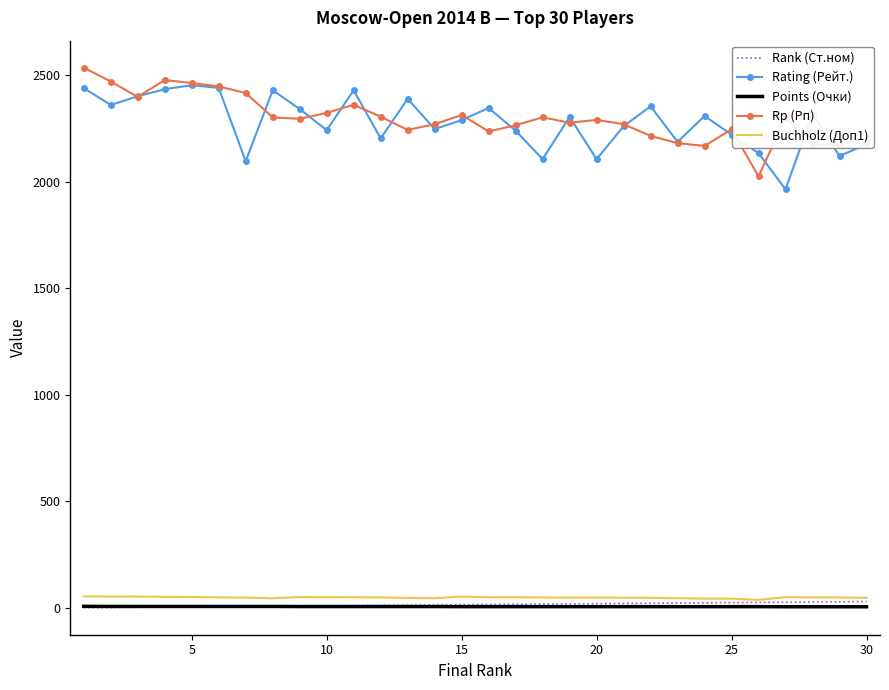

True or false: Rp (Рп) and Buchholz (Доп1) intersect in this chart.

False